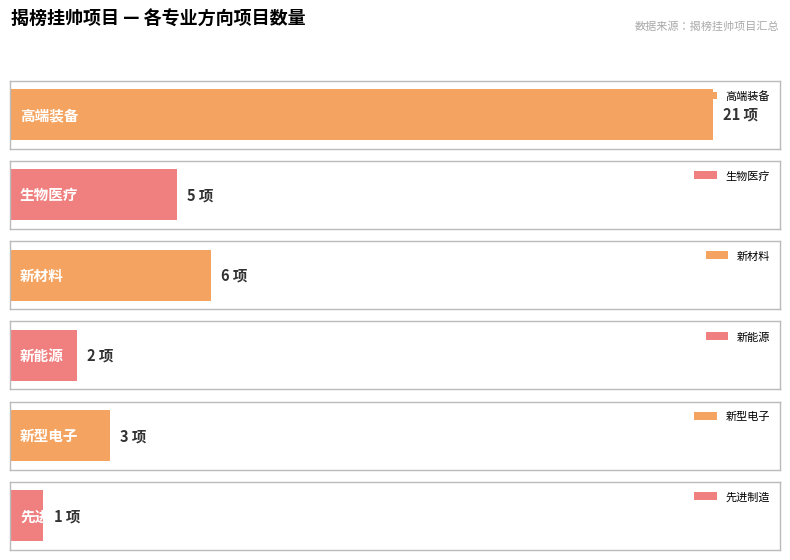

Reading left to right, transcribe all the data shown in this chart.

21	5	6	2	3	1